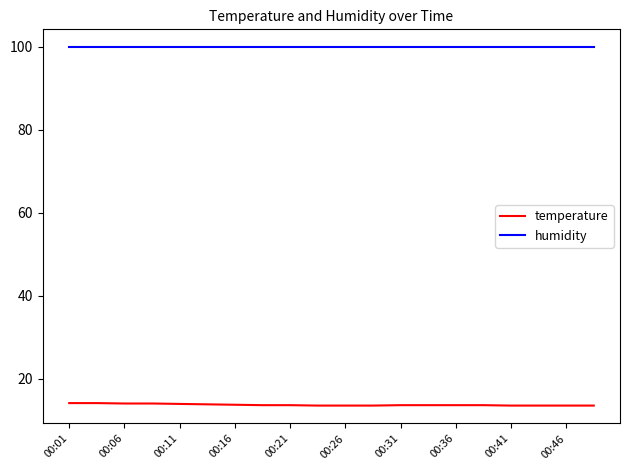

True or false: temperature and humidity intersect in this chart.

False